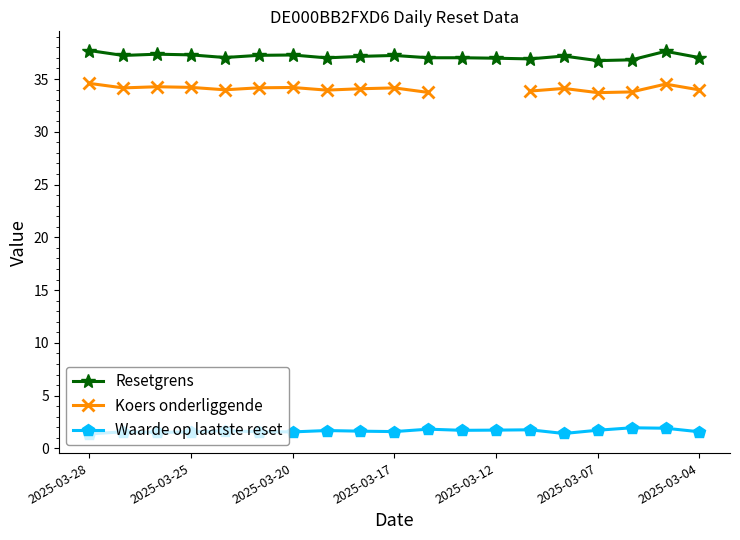

The Resetgrens series shows 58.1 at 7. True or false?

False